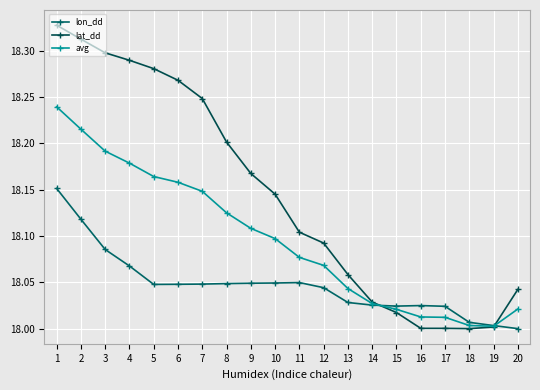

Between 17 and 19, which series saw the biggest shift?

lon_dd